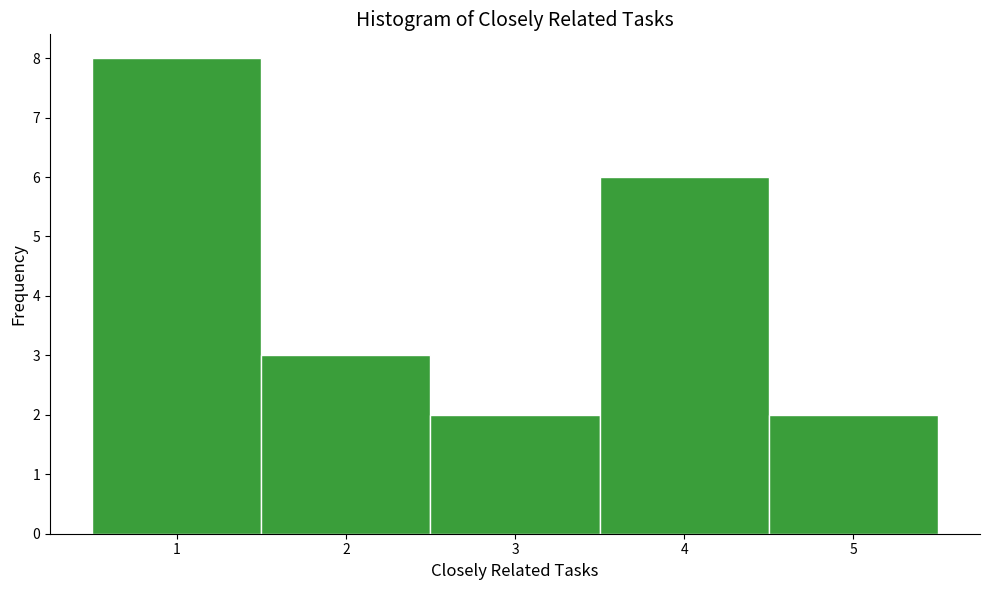

Reading left to right, transcribe this chart: for each bar, give the range it covers on the x-axis and its height. The values are not printed on the chart, so give them approximately, as read against the axis.

0.5 to 1.5: 8
1.5 to 2.5: 3
2.5 to 3.5: 2
3.5 to 4.5: 6
4.5 to 5.5: 2